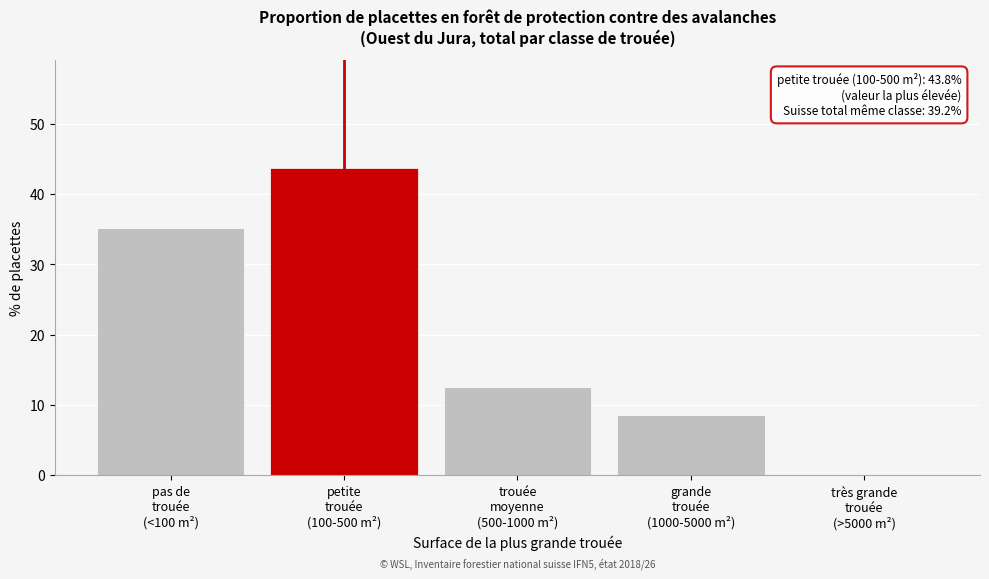

What is the sum of all values?

100.0